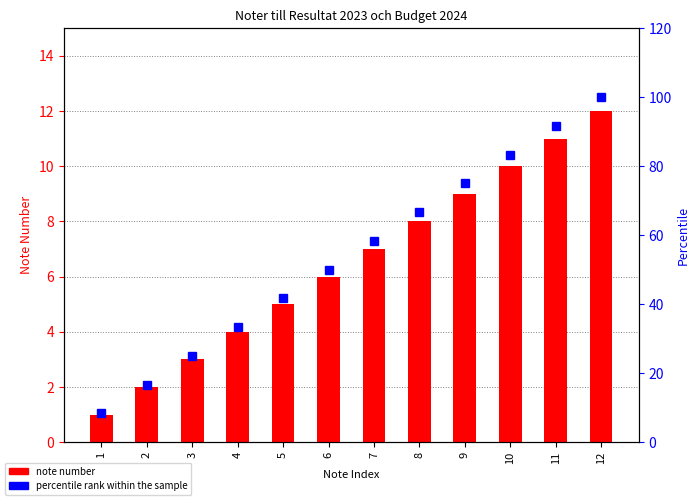

Reading right to left, what are all the values shown in this chart?

note number: 12=12.0	11=11.0	10=10.0	9=9.0	8=8.0	7=7.0	6=6.0	5=5.0	4=4.0	3=3.0	2=2.0	1=1.0
percentile rank within the sample: 12=100.0	11=91.7	10=83.3	9=75.0	8=66.7	7=58.3	6=50.0	5=41.7	4=33.3	3=25.0	2=16.7	1=8.3